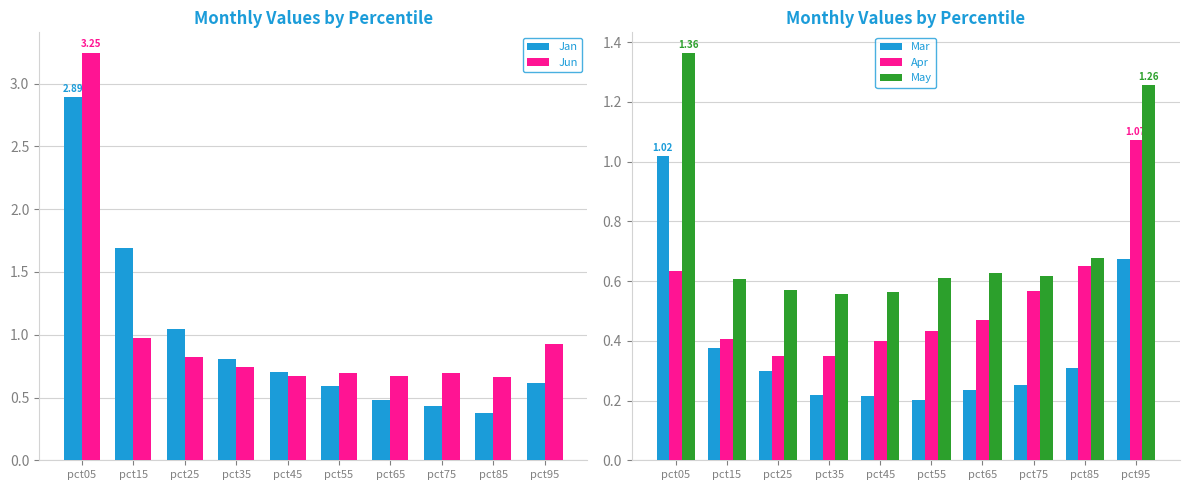

At which category is the sum across all series the highest?

pct05